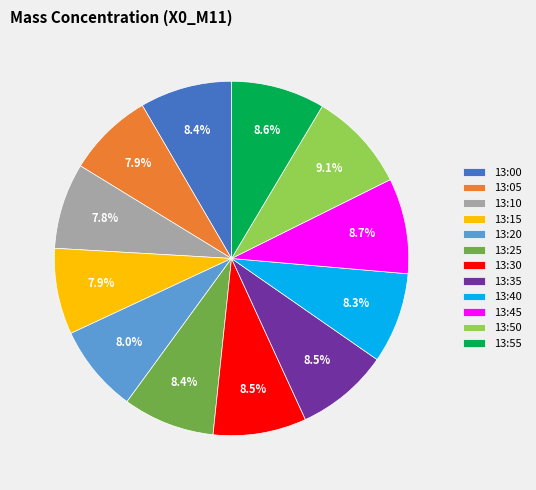

What percentage is NOT represented by 13:35?

91.5%